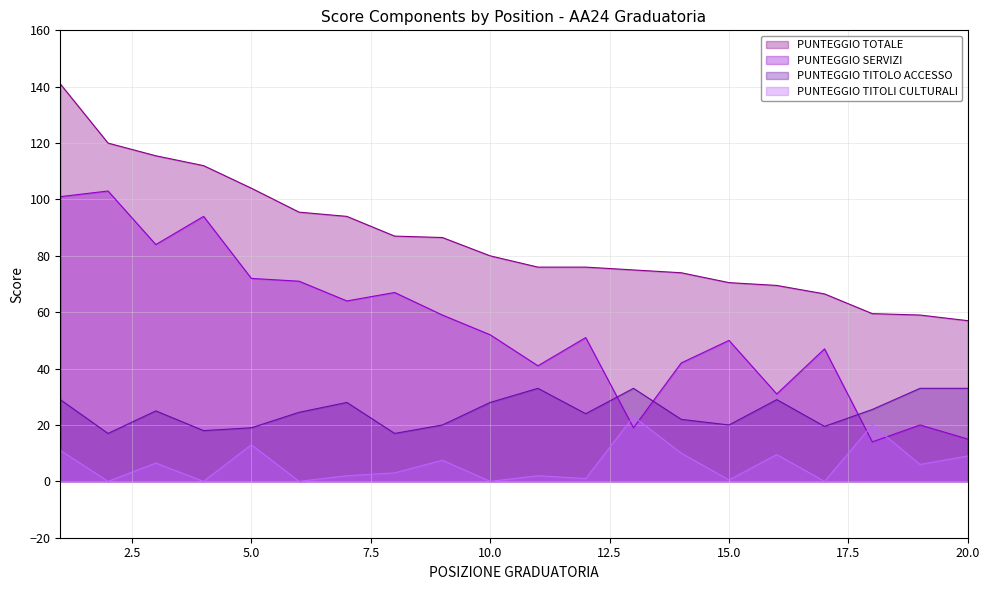

Which series has the largest total across all categories?

PUNTEGGIO TOTALE